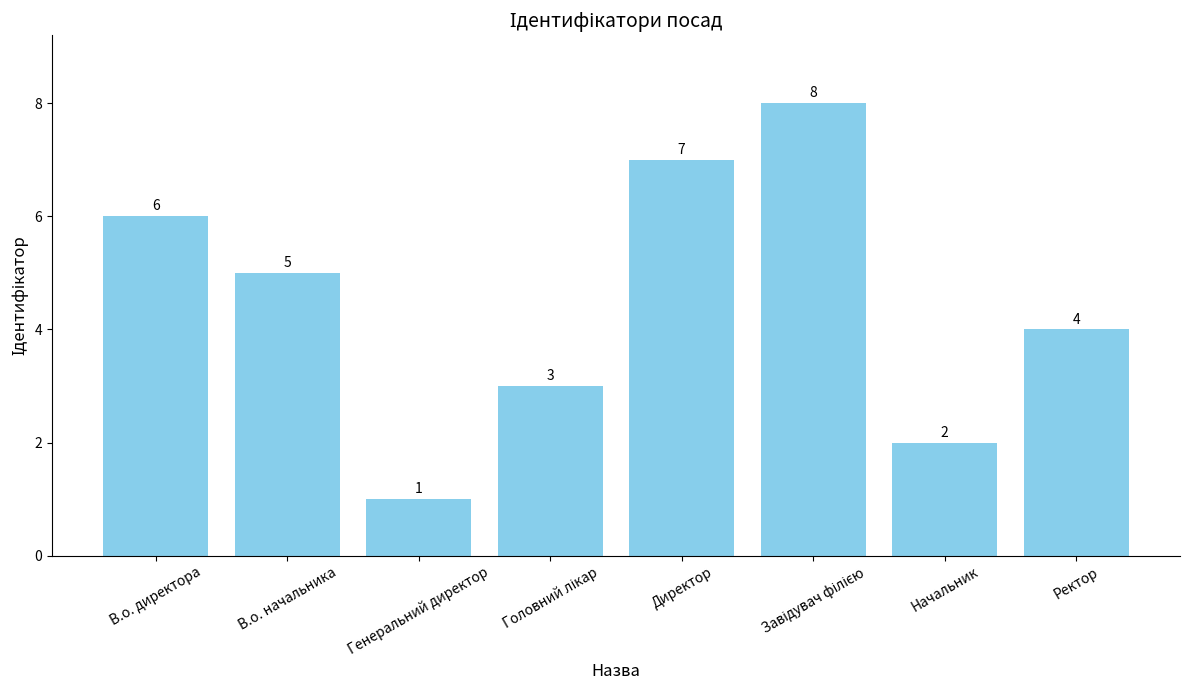

Count the values in the range 3 to 7.

5